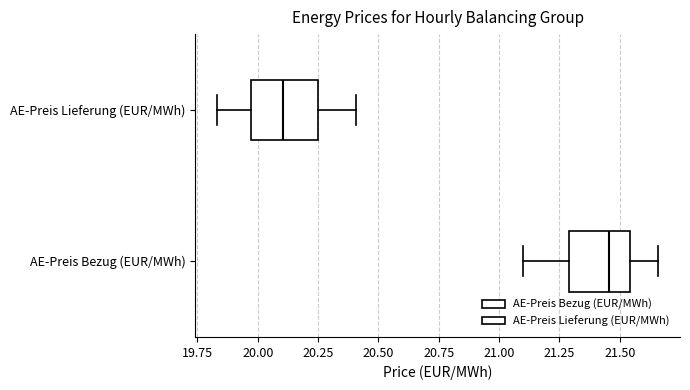

Where is the right edge of the box for AE-Preis Lieferung (EUR/MWh) on the x-axis? The values are not printed on the chart, so give them approximately, as read against the axis.

20.25